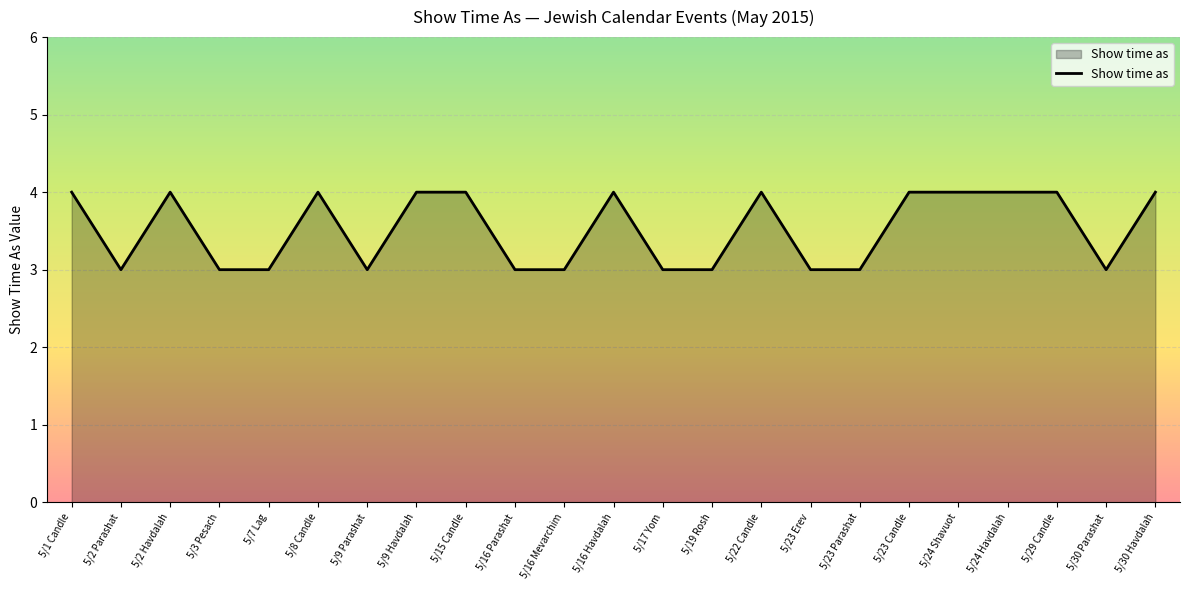

Is it true that the value at 5/24 Havdalah is 7?

False